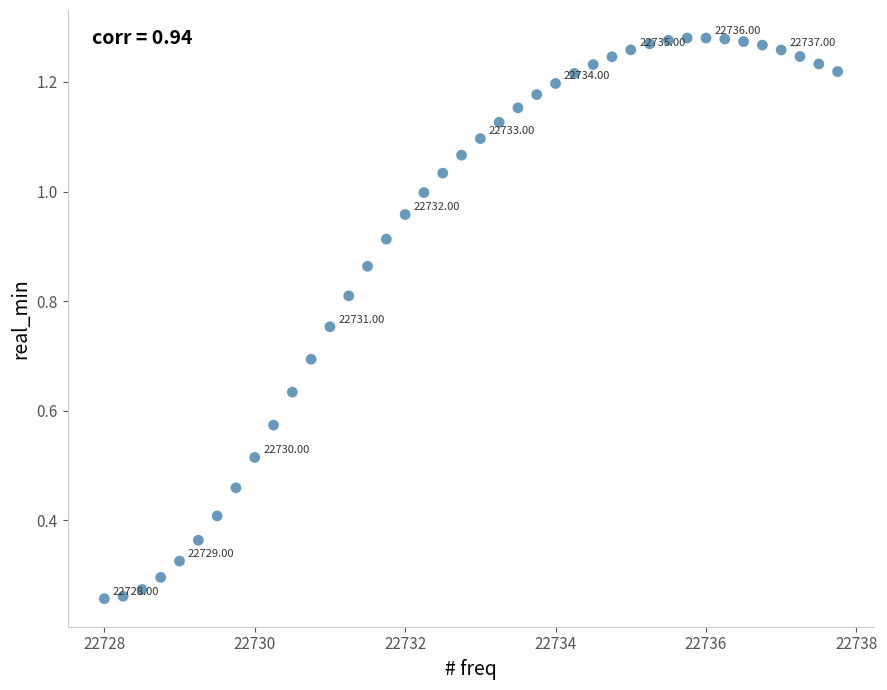

What is the range of X values (max minus min)?

9.8